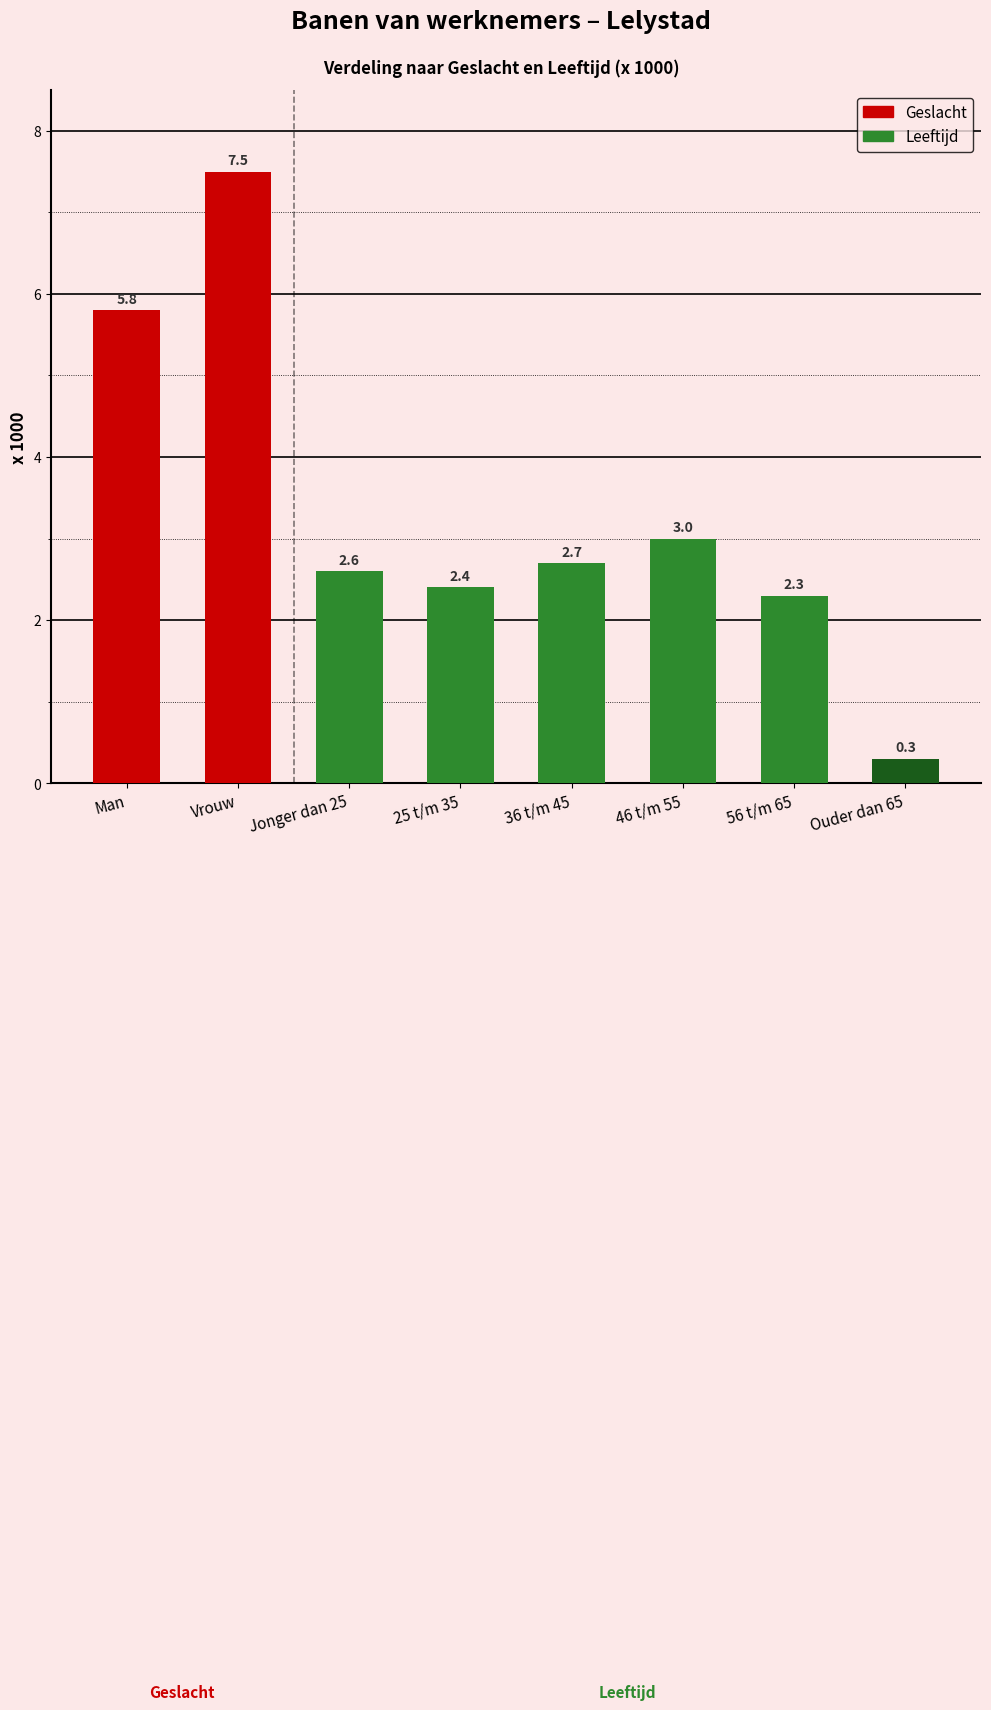

What position from the left is Man?

1